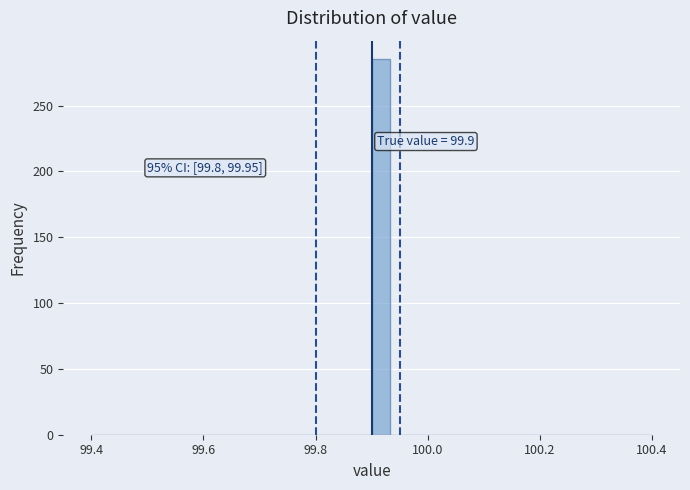

Read against the x-axis, roughly where is the centre of the tallest bar?

99.92